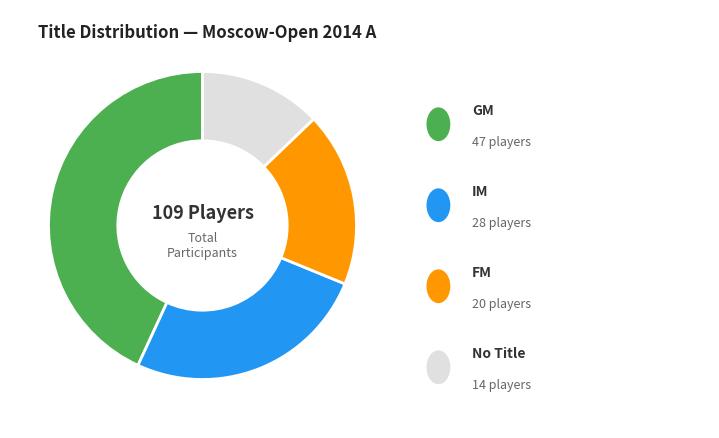

How many segments does this pie chart have?

4